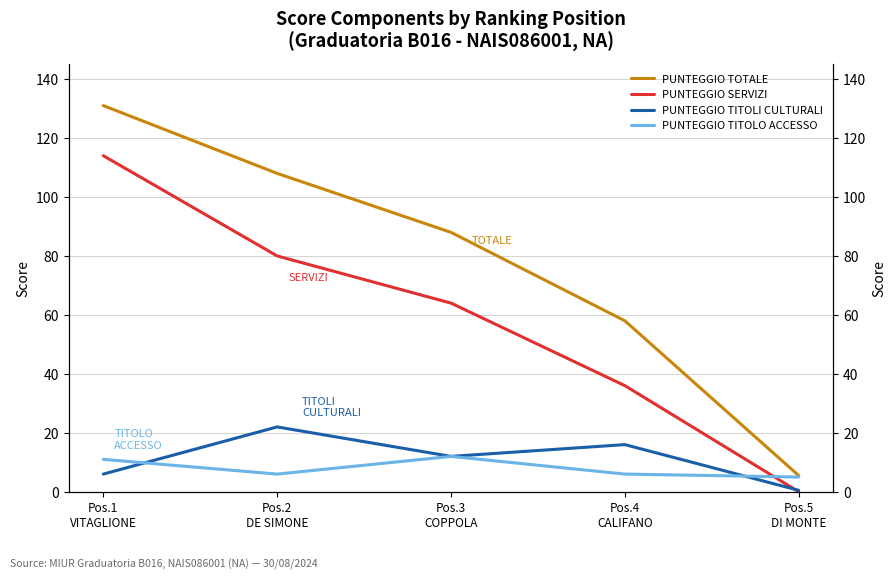

What is the difference between the maximum and minimum values in the PUNTEGGIO TITOLI CULTURALI series?

21.5